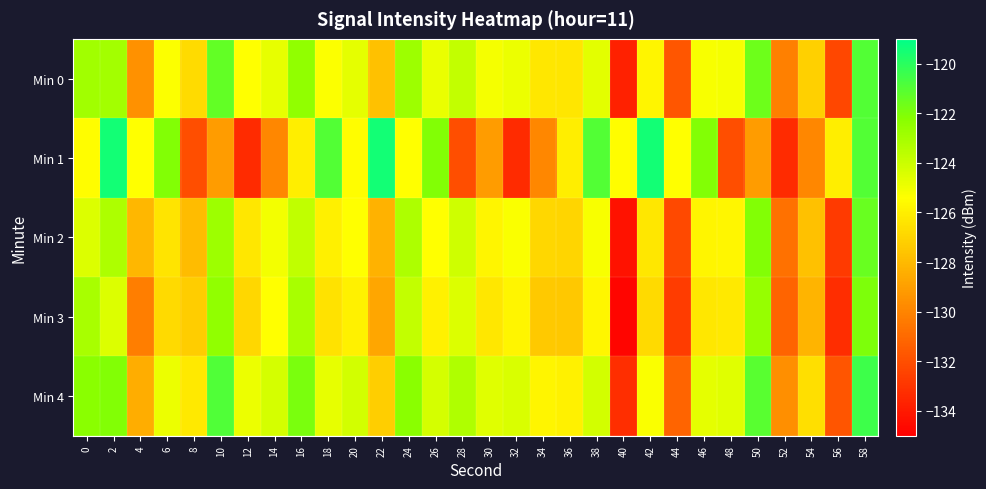

Reading left to right, what are all the values shown in this chart?

Min 0: 0=-122.9	2=-123.0	4=-129.5	6=-125.3	8=-126.7	10=-121.4	12=-125.4	14=-124.8	16=-122.5	18=-125.3	20=-124.7	22=-127.7	24=-122.8	26=-124.8	28=-123.8	30=-125.1	32=-124.9	34=-126.3	36=-126.4	38=-124.7	40=-133.7	42=-125.8	44=-131.7	46=-125.2	48=-125.1	50=-121.6	52=-130.1	54=-127.1	56=-132.3	58=-121.0
Min 1: 0=-125.4	2=-119.4	4=-125.4	6=-122.1	8=-132.0	10=-129.1	12=-133.4	14=-129.9	16=-126.0	18=-121.0	20=-125.4	22=-119.4	24=-125.4	26=-122.1	28=-132.0	30=-129.1	32=-133.4	34=-129.9	36=-126.0	38=-121.0	40=-125.4	42=-119.4	44=-125.4	46=-122.1	48=-132.0	50=-129.1	52=-133.4	54=-129.9	56=-126.0	58=-121.0
Min 2: 0=-124.5	2=-123.2	4=-128.1	6=-126.4	8=-127.9	10=-122.8	12=-126.3	14=-125.1	16=-123.7	18=-126.0	20=-125.4	22=-128.3	24=-123.2	26=-125.4	28=-124.1	30=-125.8	32=-125.3	34=-126.9	36=-127.0	38=-125.2	40=-134.3	42=-126.3	44=-132.2	46=-125.8	48=-125.7	50=-122.1	52=-130.7	54=-127.7	56=-132.8	58=-121.5
Min 3: 0=-123.1	2=-124.5	4=-130.2	6=-126.8	8=-127.3	10=-122.5	12=-126.9	14=-125.4	16=-123.1	18=-126.5	20=-125.9	22=-128.7	24=-123.8	26=-125.9	28=-124.5	30=-126.3	32=-125.8	34=-127.4	36=-127.5	38=-125.7	40=-134.8	42=-126.8	44=-132.7	46=-126.3	48=-126.2	50=-122.6	52=-131.2	54=-128.2	56=-133.3	58=-122.0
Min 4: 0=-122.3	2=-122.1	4=-128.5	6=-124.9	8=-126.2	10=-120.9	12=-124.9	14=-124.3	16=-121.9	18=-124.8	20=-124.2	22=-127.2	24=-122.3	26=-124.3	28=-123.3	30=-124.6	32=-124.4	34=-125.8	36=-125.9	38=-124.2	40=-133.2	42=-125.3	44=-131.2	46=-124.7	48=-124.6	50=-121.1	52=-129.6	54=-126.6	56=-131.8	58=-120.5